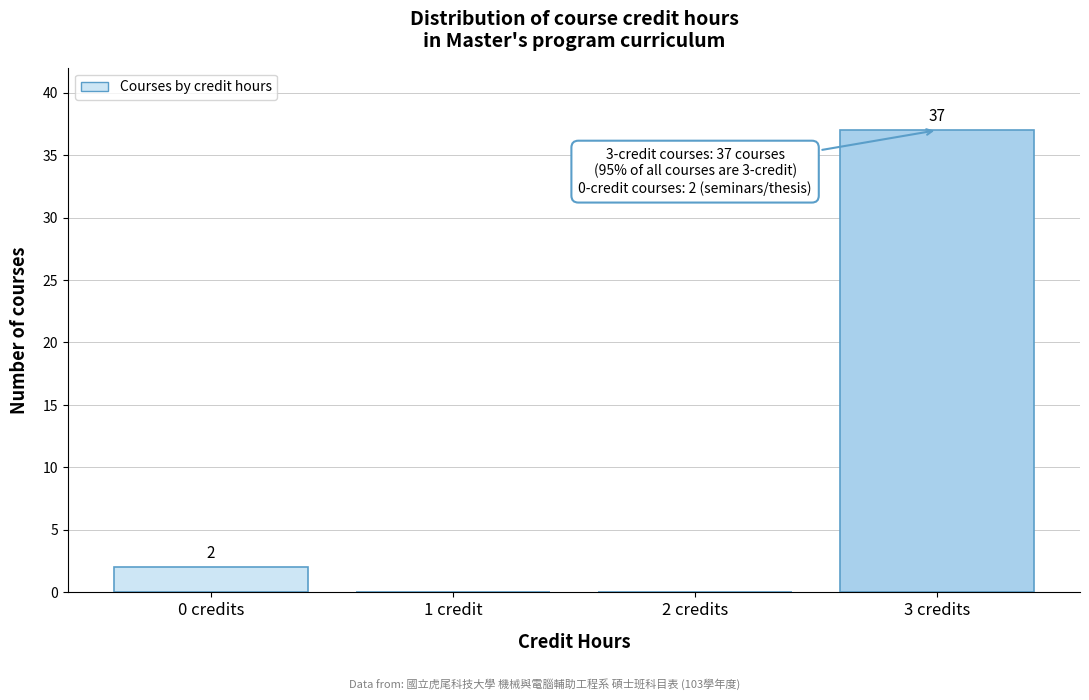

Reading left to right, transcribe all the data shown in this chart.

0 credits=2	1 credit=0	2 credits=0	3 credits=37